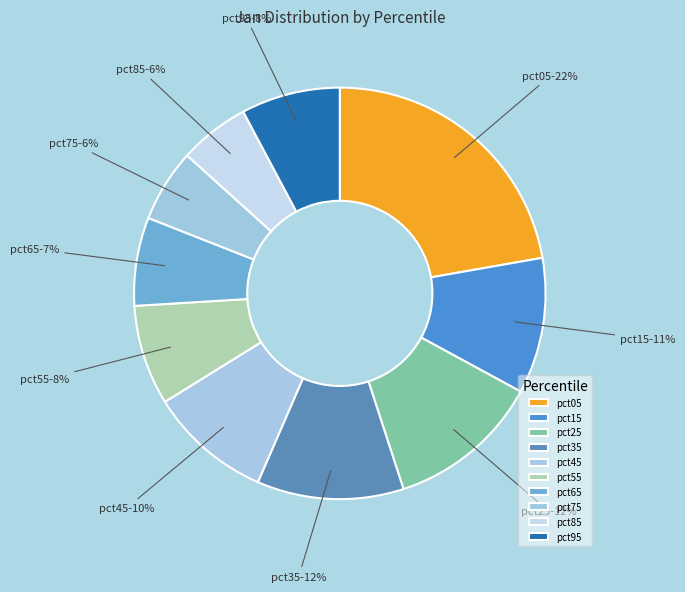

Is it true that pct35 is 12% of the pie?

True